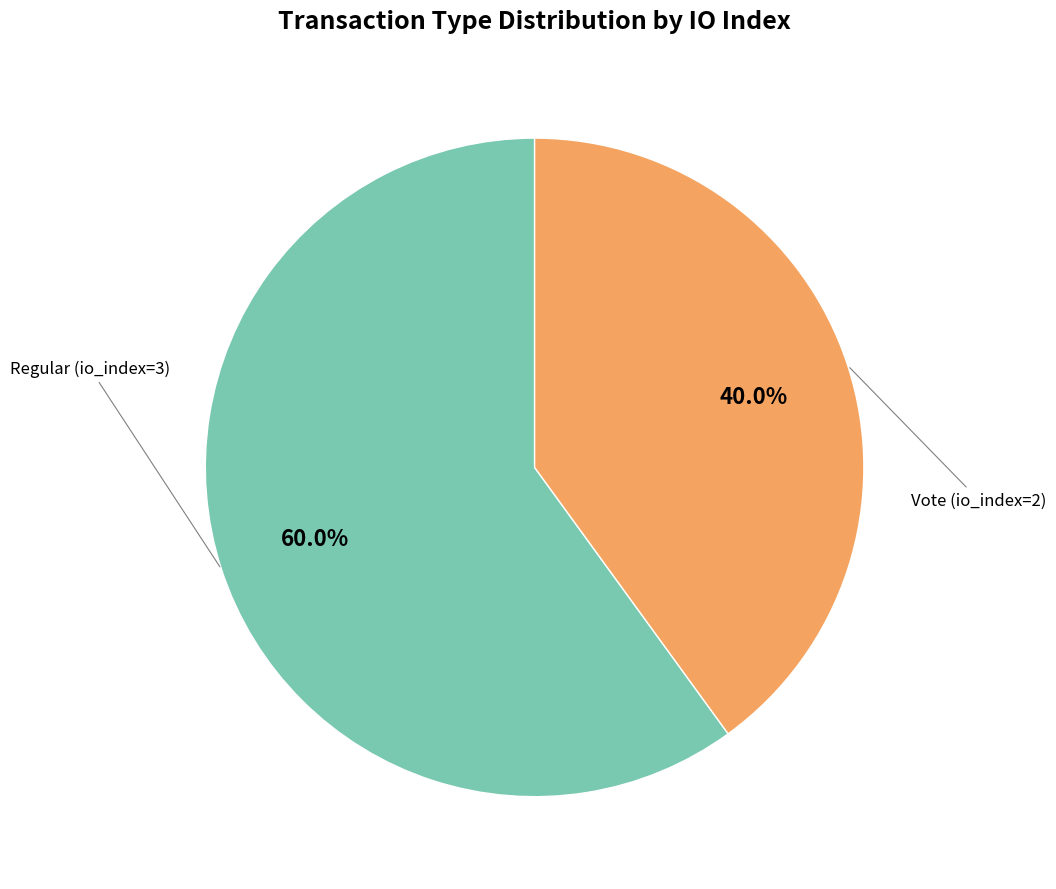

Is it true that Regular (io_index=3) is 60% of the pie?

True